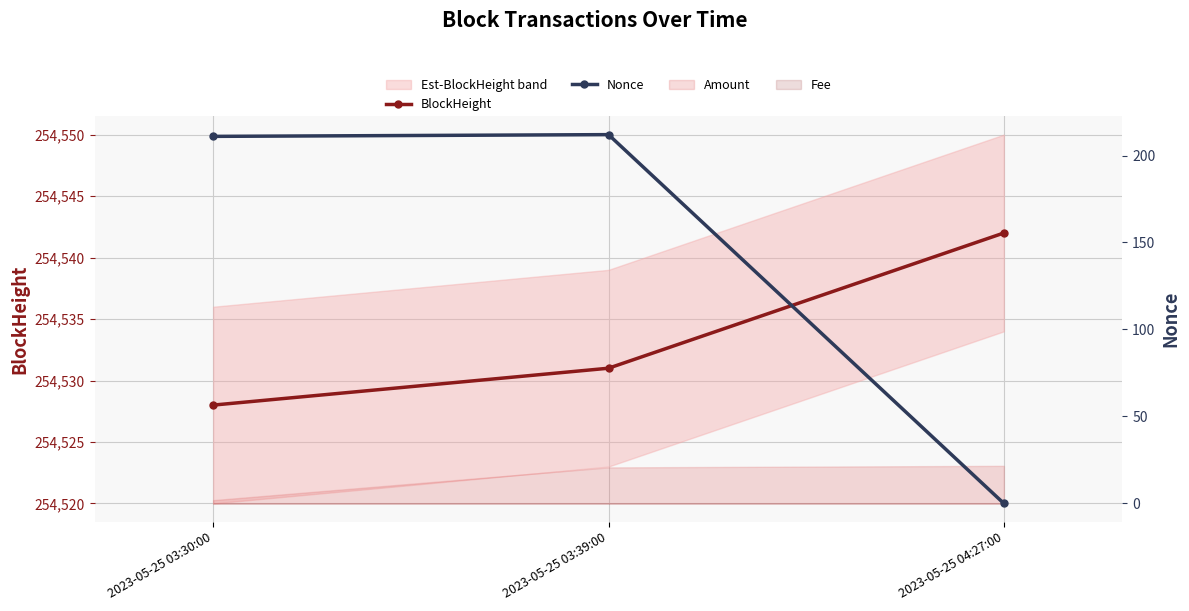

How many positive values does the Nonce series have?

2